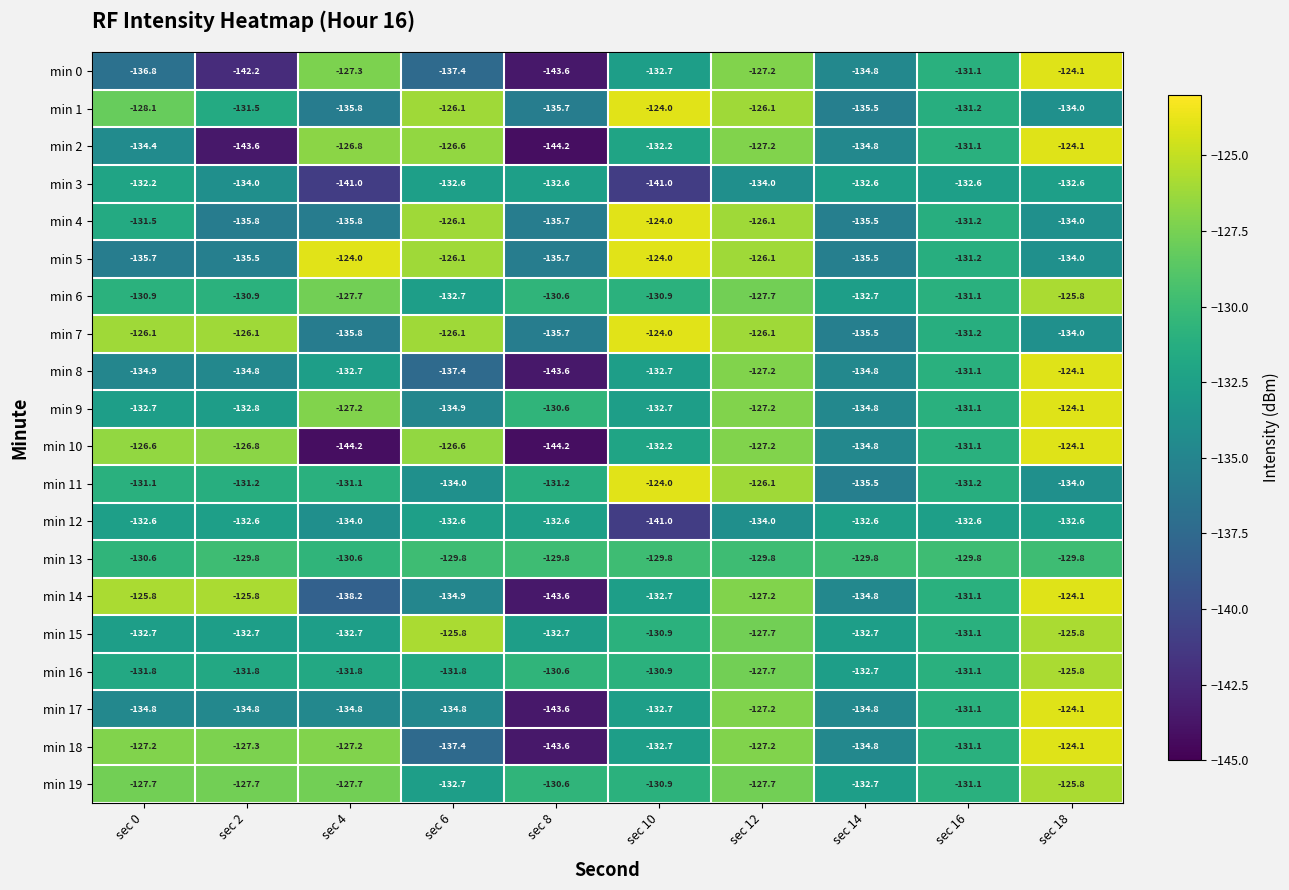

Which series changed the most between sec 2 and sec 4?

min 10